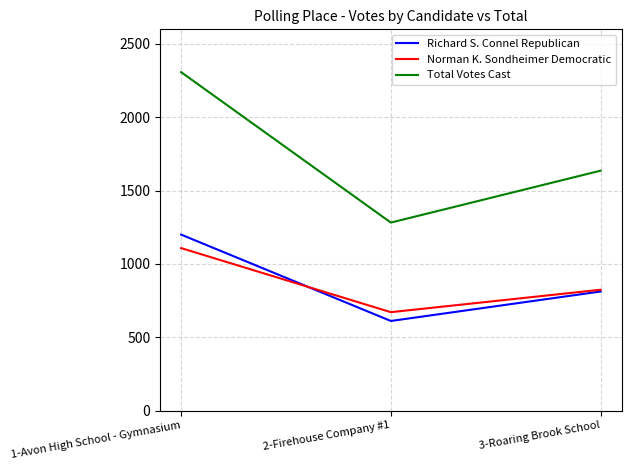

At how many categories does at least one series exceed 1859?

1